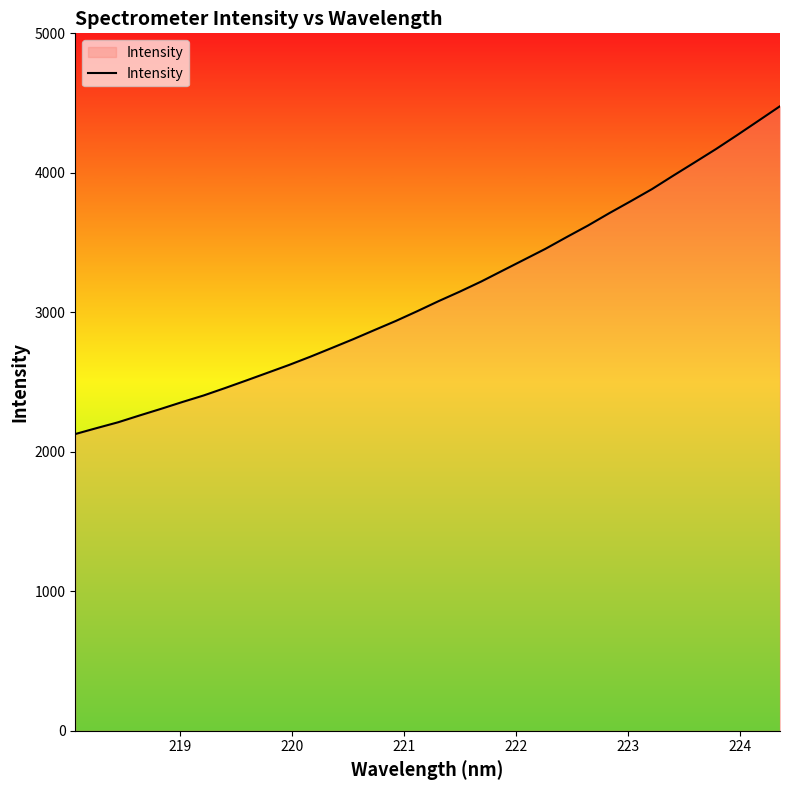

How many lines are shown in the chart?

1